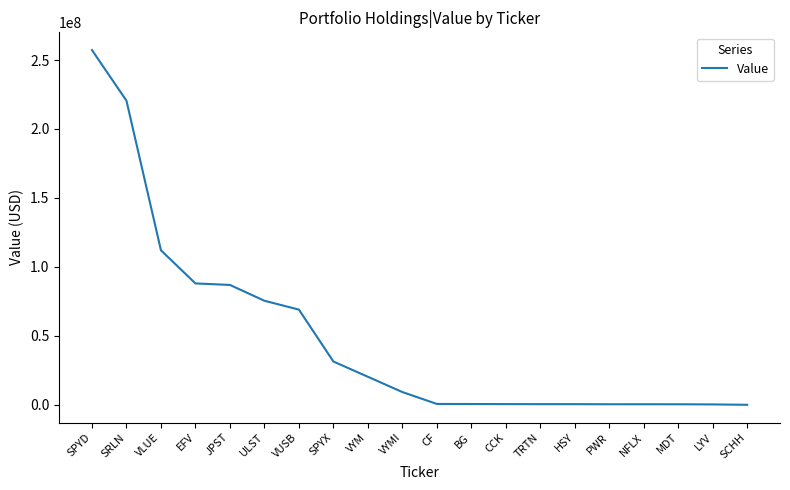

What is the difference between the maximum and minimum values?

257210000